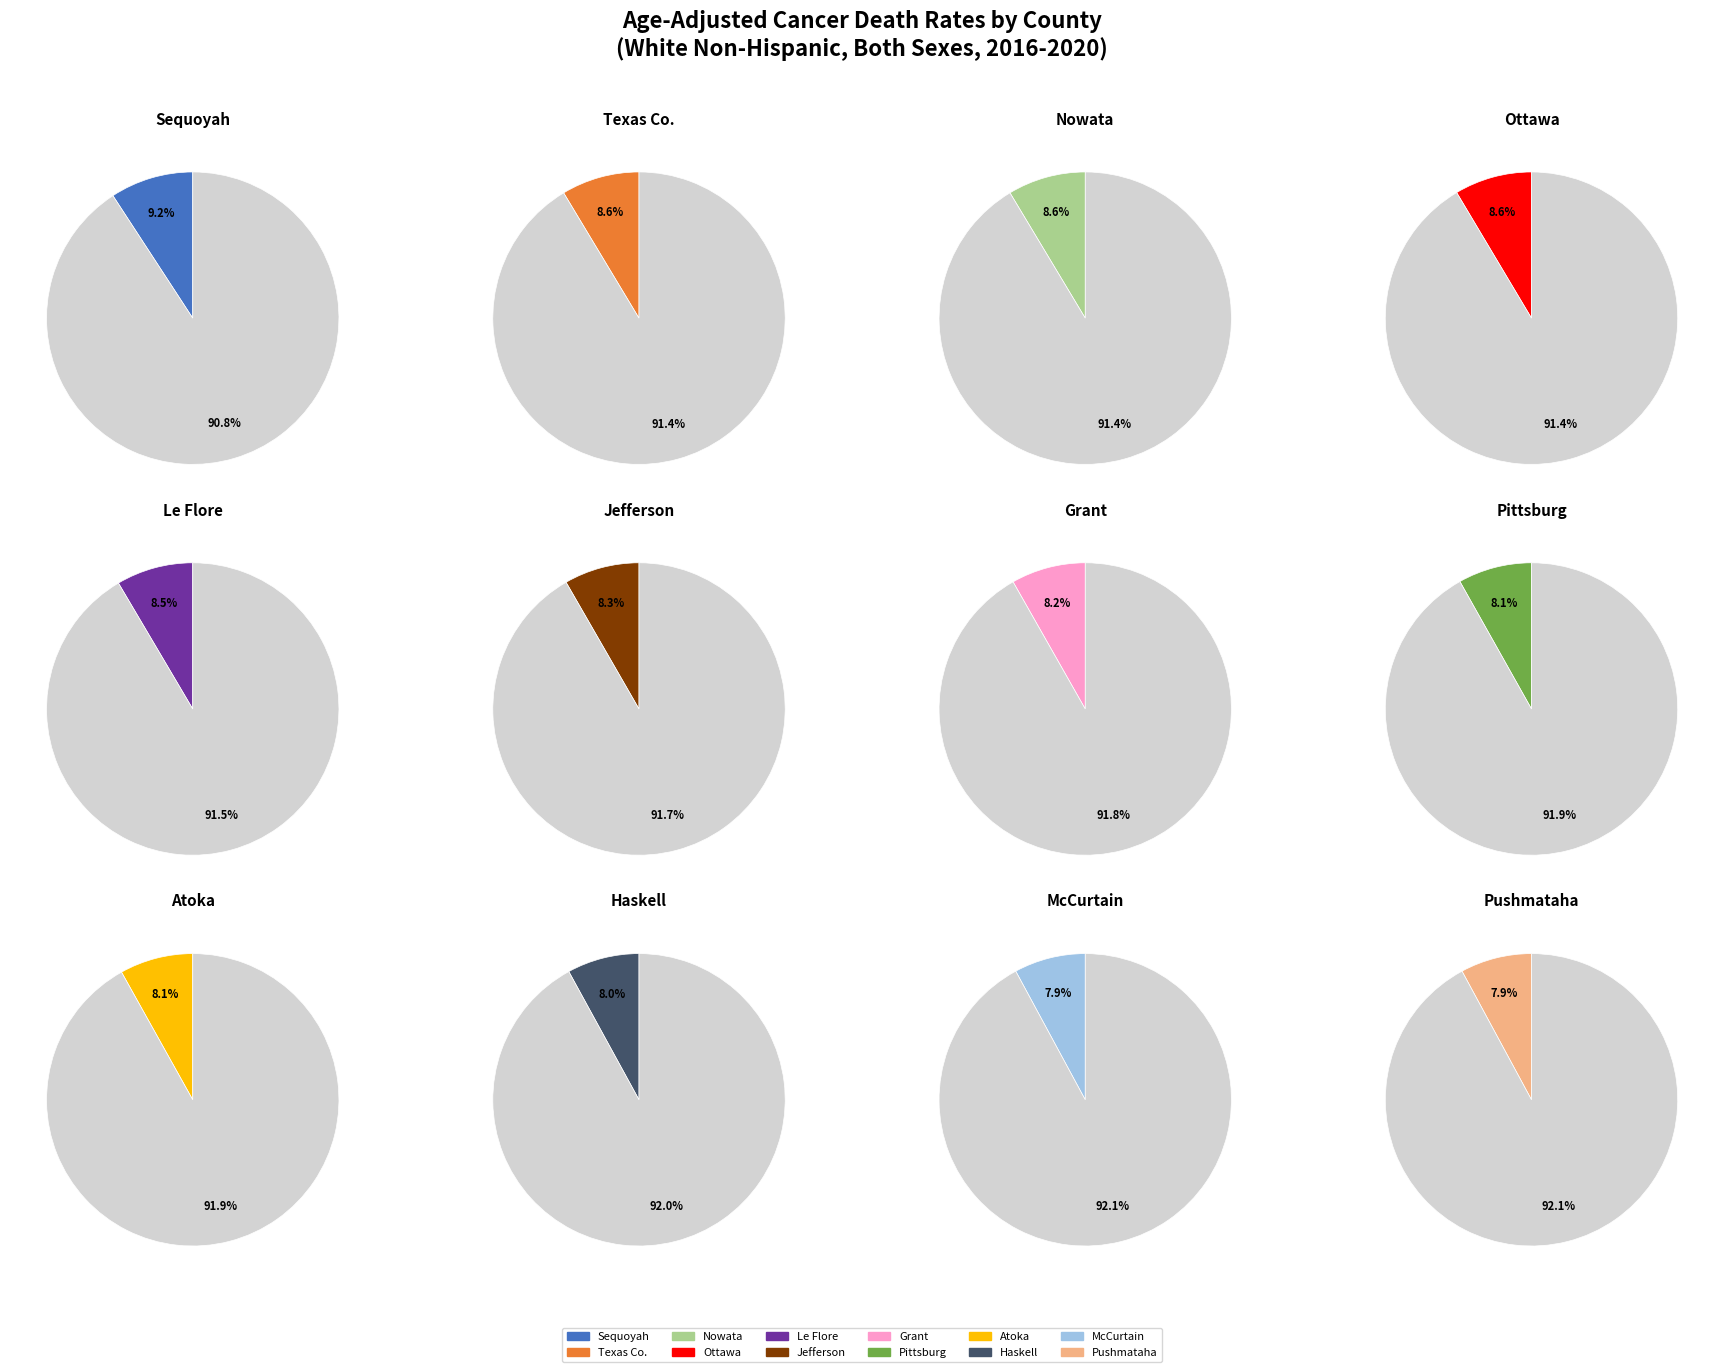

Is it true that Haskell County is 8% of the pie?

True